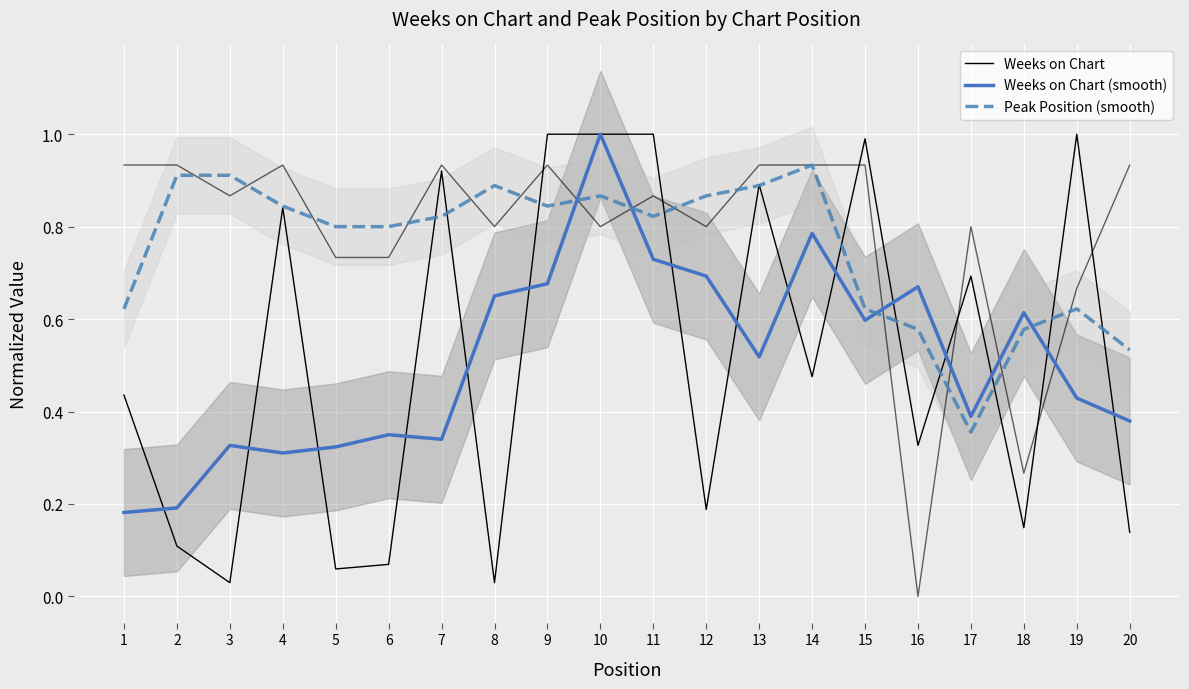

In Weeks on Chart, how many points are higher than both neighbors (excluding endpoints)?

6